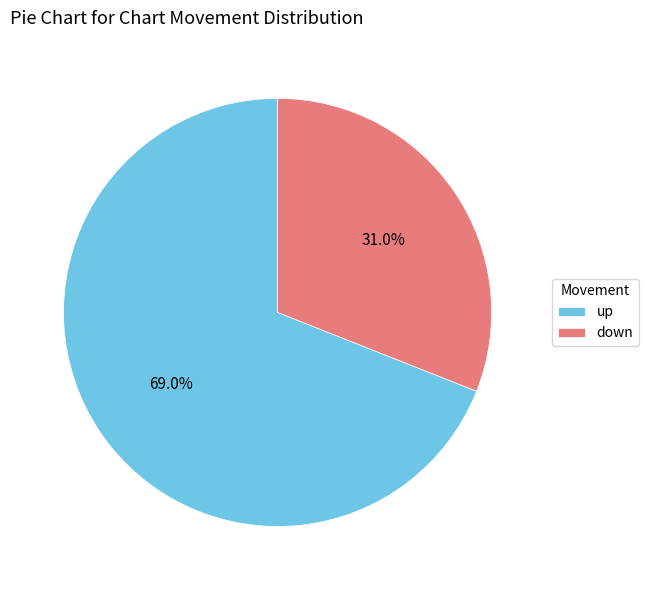

Do up and down together represent more than half of the pie?

Yes